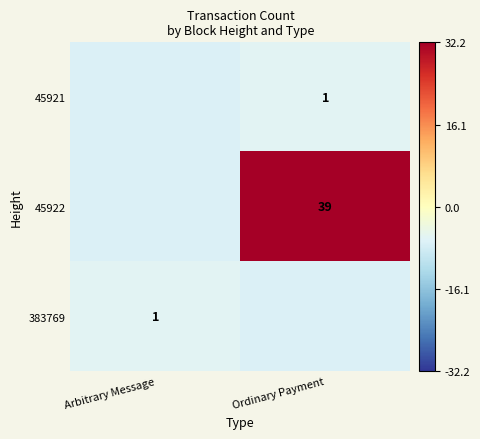

What is the minimum value shown in the chart?

-6.8